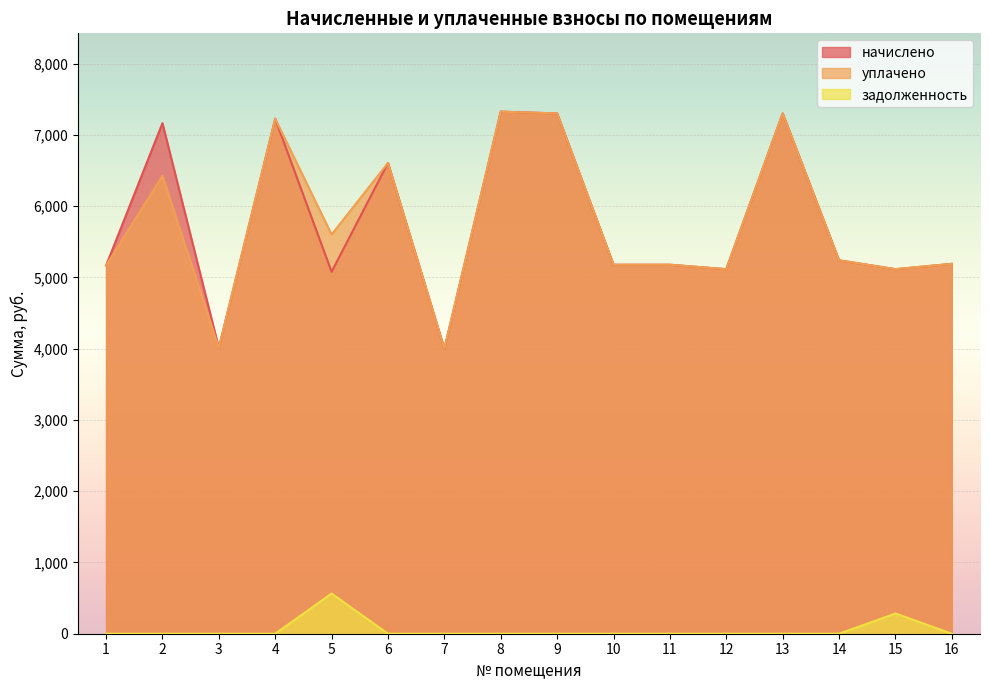

At how many categories does at least one series exceed 4438?

14